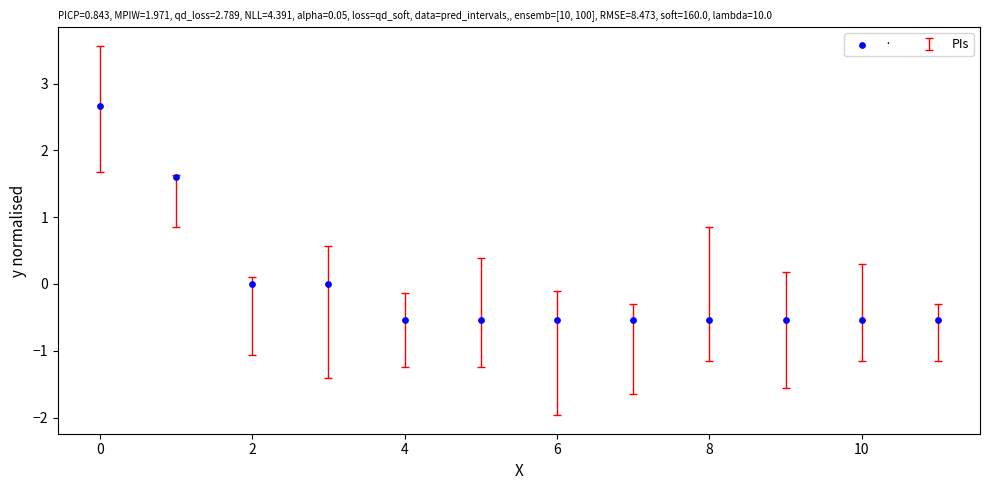

What Y value in the scatter plot is closest to 1?

1.6